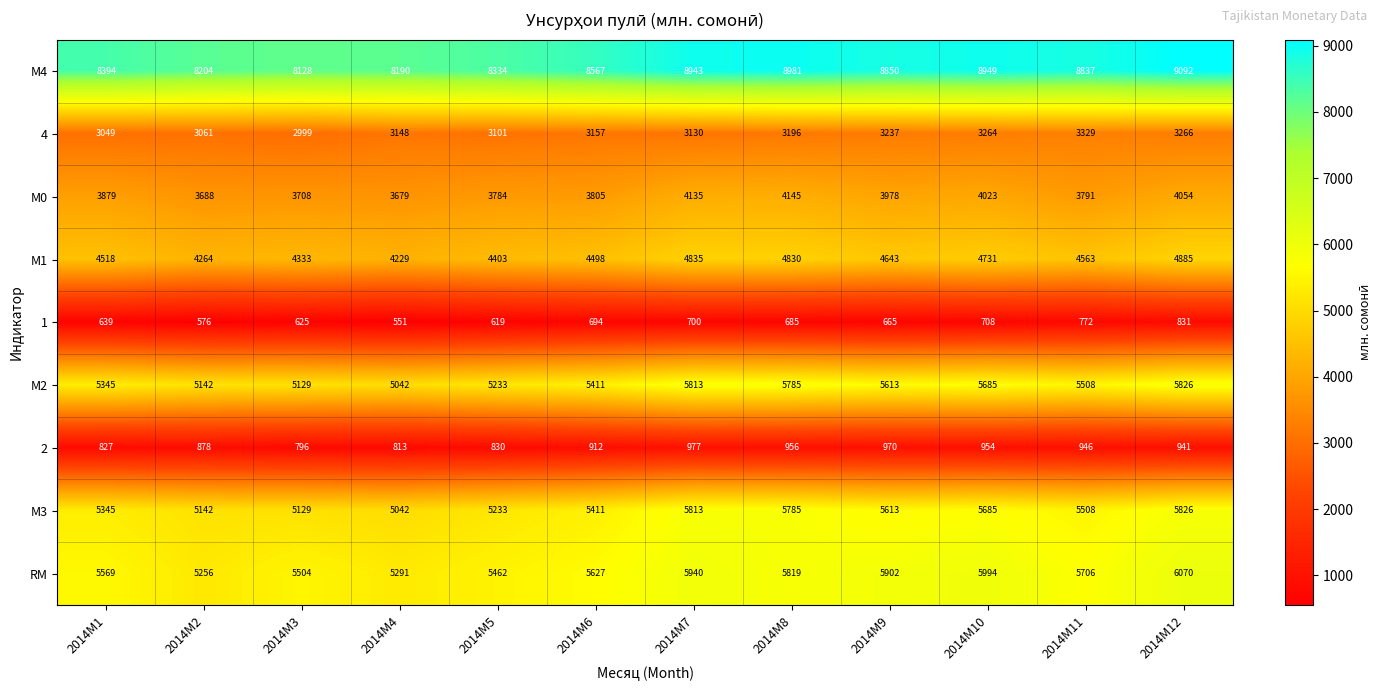

Where is 4 nearest to the value 3164?

2014M6